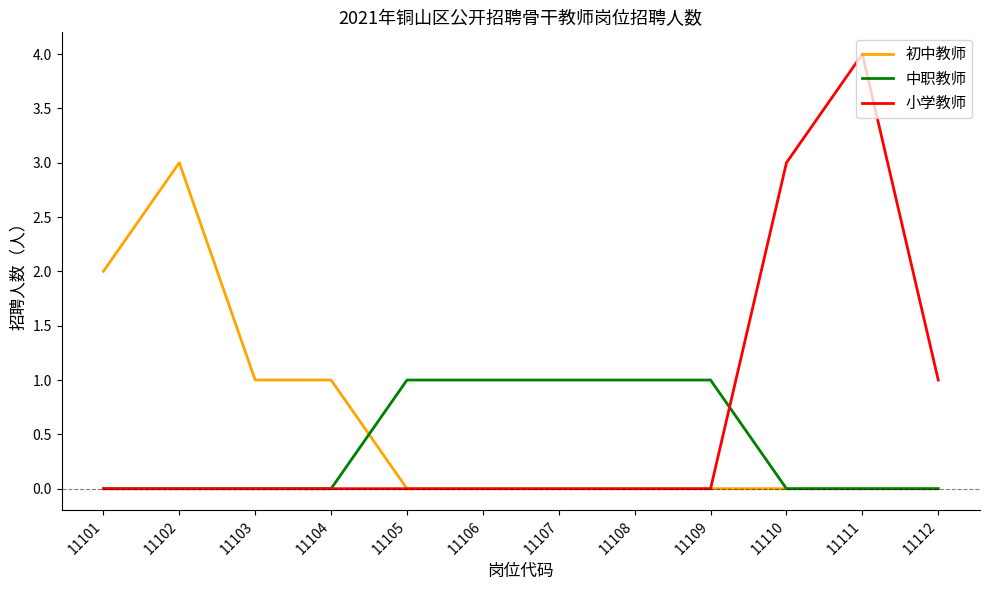

Is it true that 初中教师 equals 0 at 11103?

False